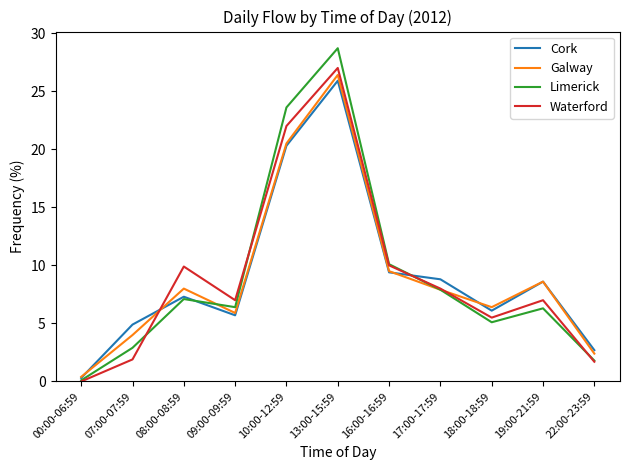

What position from the left is 17:00-17:59?

8